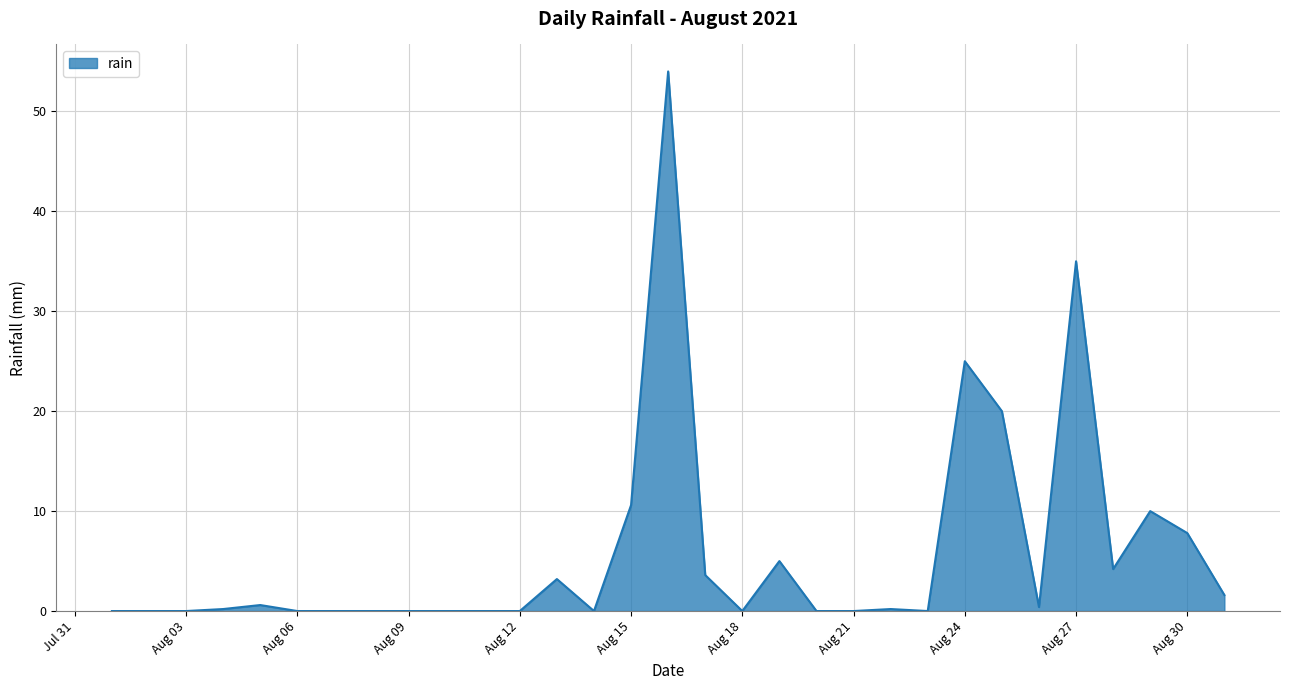

What is the difference between the maximum and minimum values?

54.0